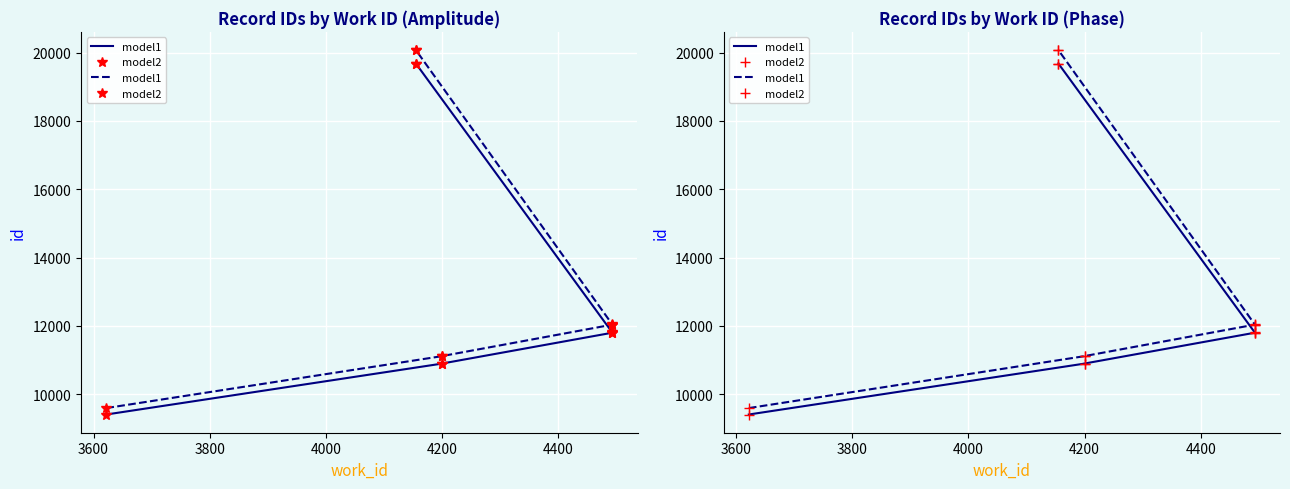

Which series has the largest total across all categories?

model1